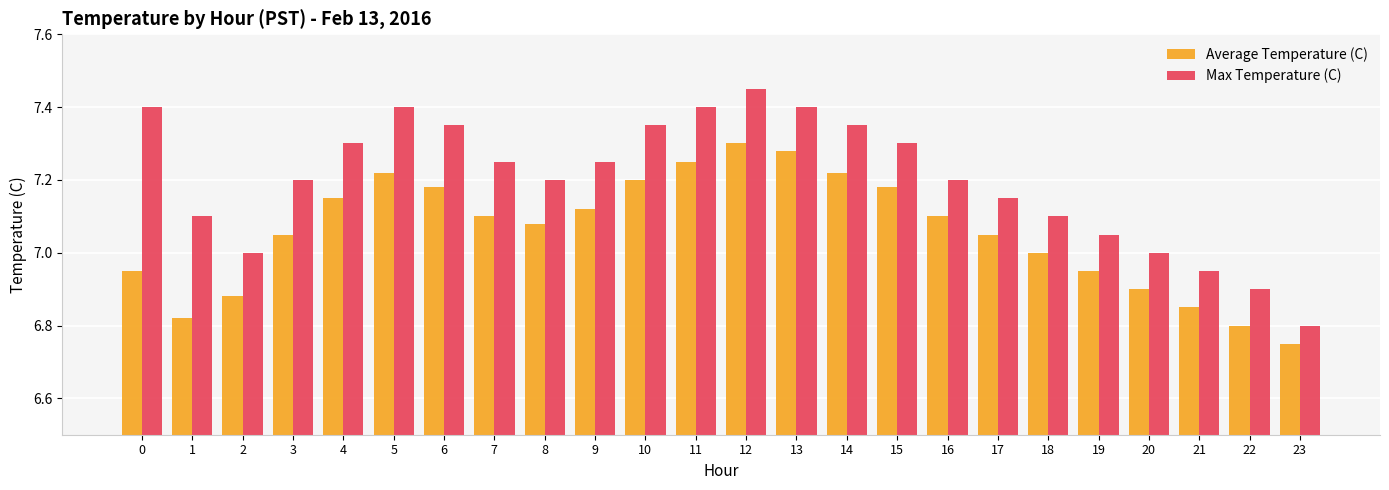

At which label does Average Temperature (C) first exceed 7?

3